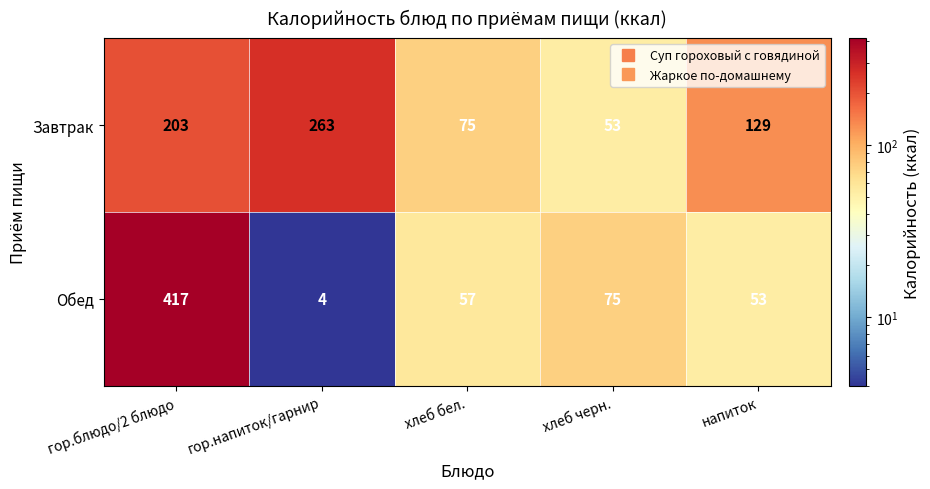

Count the number of categories in the chart.

5